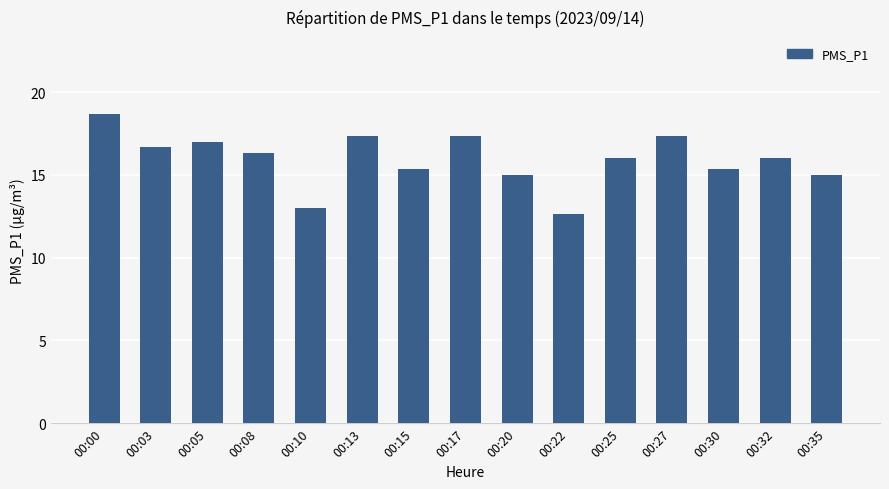

The value at 00:15 is 15.3. True or false?

True